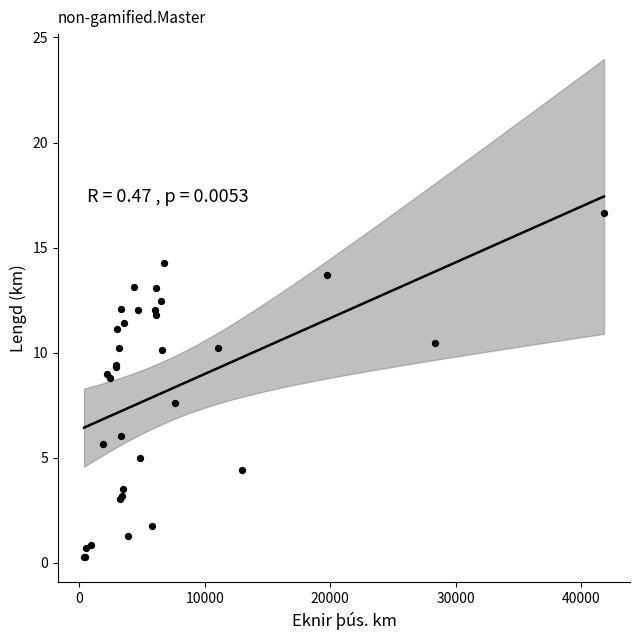

What Y value in the scatter plot is closest to 8?

7.6